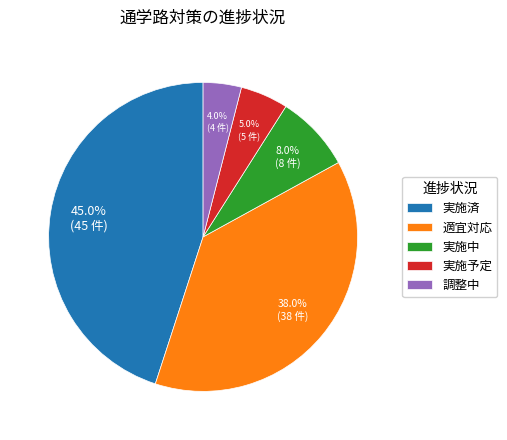

Which has a higher value, 調整中 or 実施予定?

実施予定